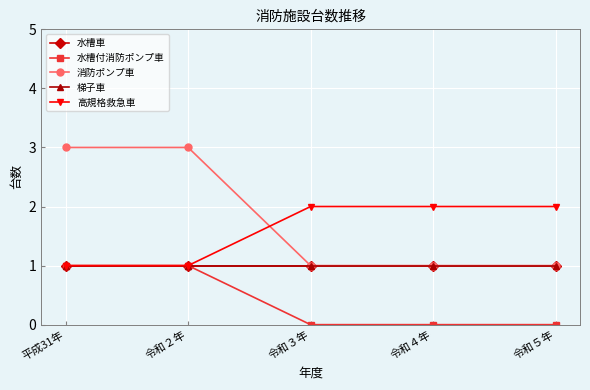

Does the chart have visible grid lines?

Yes